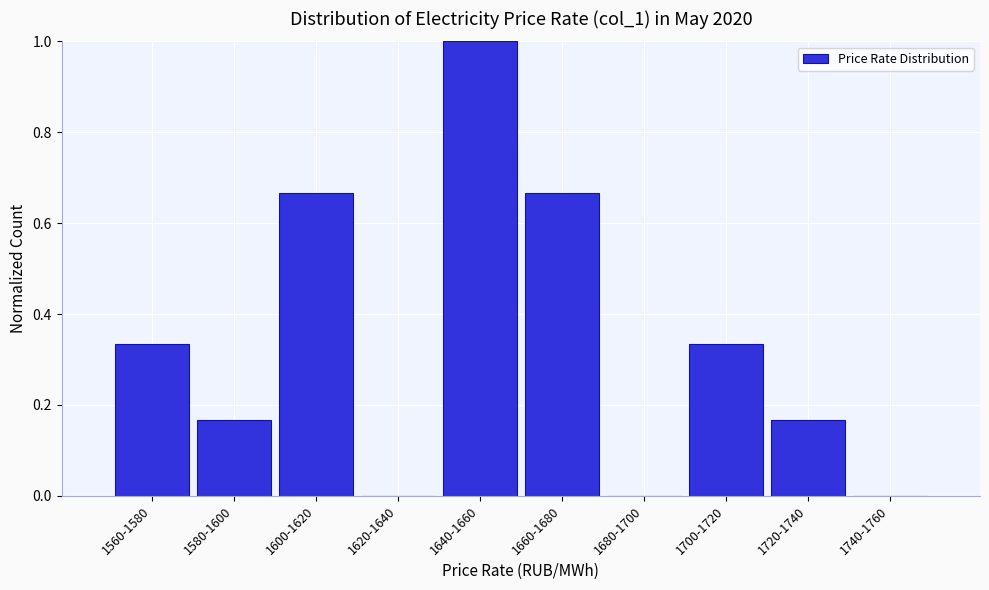

Which has a higher value, 1740-1760 or 1640-1660?

1640-1660